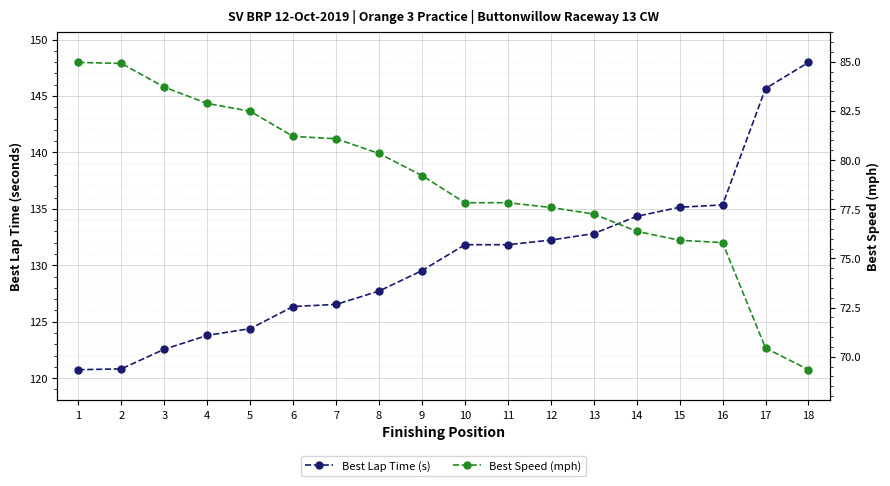

Reading right to left, extract all data points from this chart.

Best Lap Time (s): 148.0	145.7	135.3	135.1	134.3	132.8	132.2	131.8	131.8	129.5	127.7	126.5	126.3	124.4	123.8	122.6	120.8	120.7
Best Speed (mph): 69.3	70.4	75.8	75.9	76.4	77.3	77.6	77.8	77.8	79.2	80.3	81.1	81.2	82.5	82.9	83.7	84.9	85.0